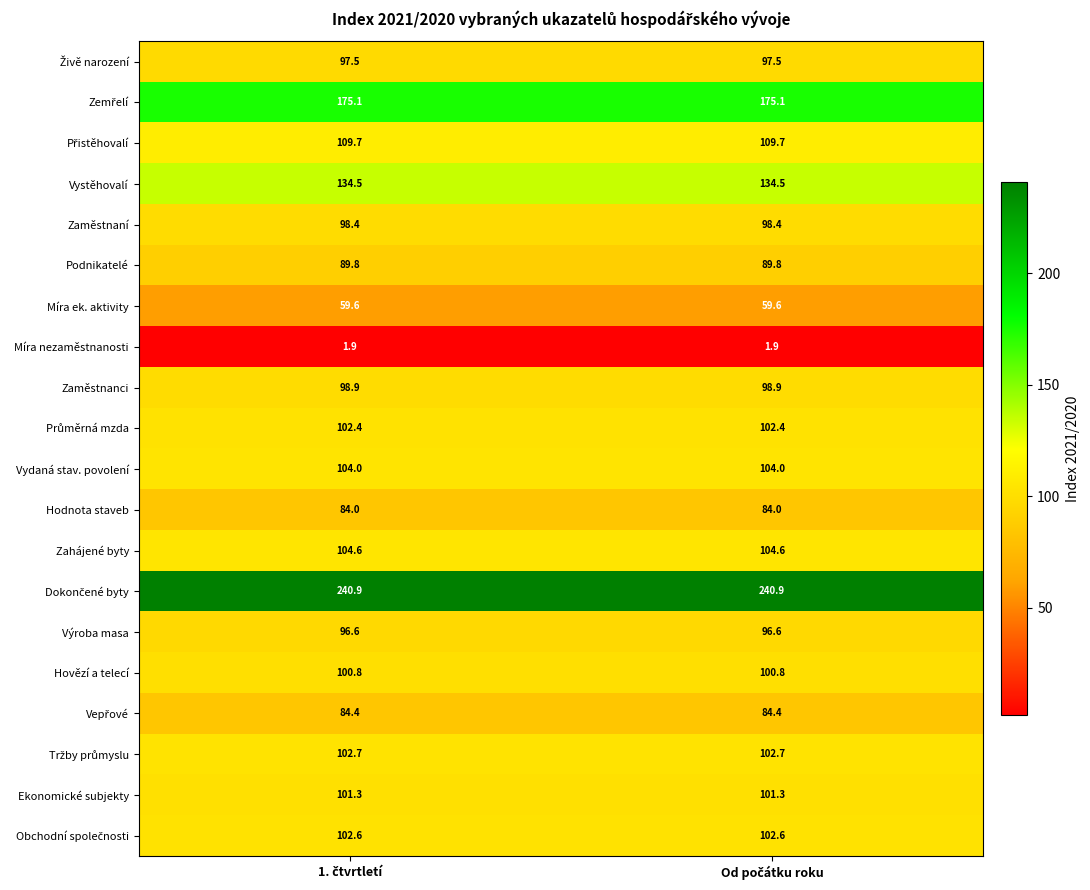

What is the smallest value displayed?

1.9